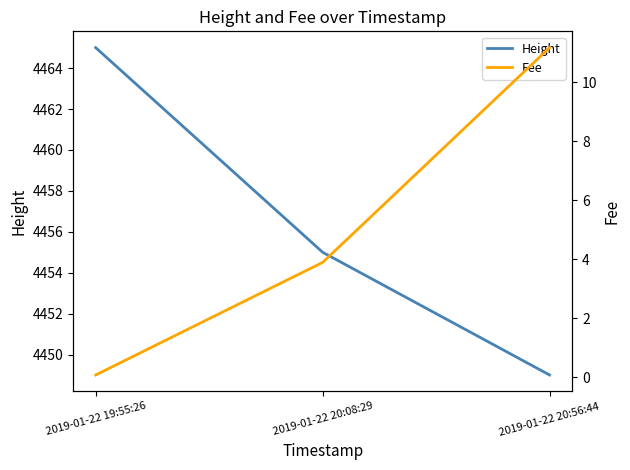

Which category has the highest value in the Height series?

2019-01-22 19:55:26